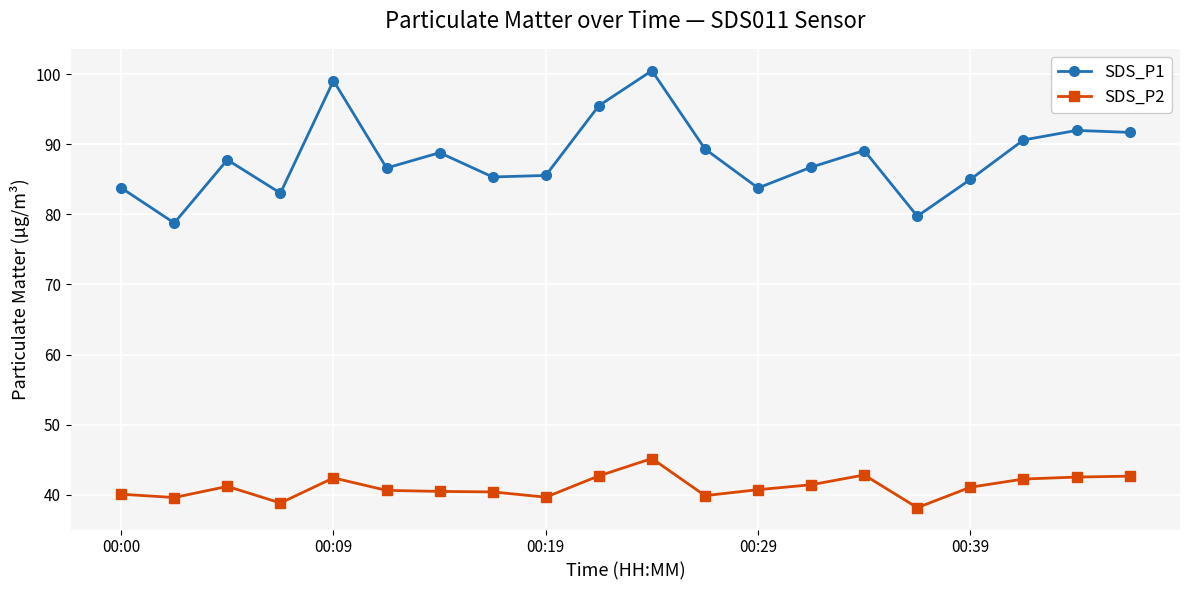

Rank the series by their average value, from highest to lowest.

SDS_P1, SDS_P2